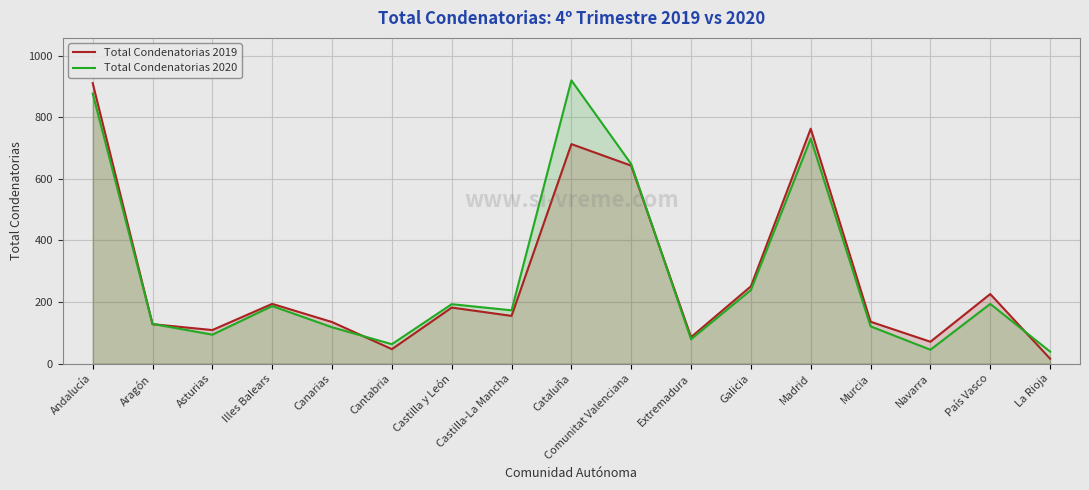

What is the difference between the highest and lowest values at Andalucía?

34